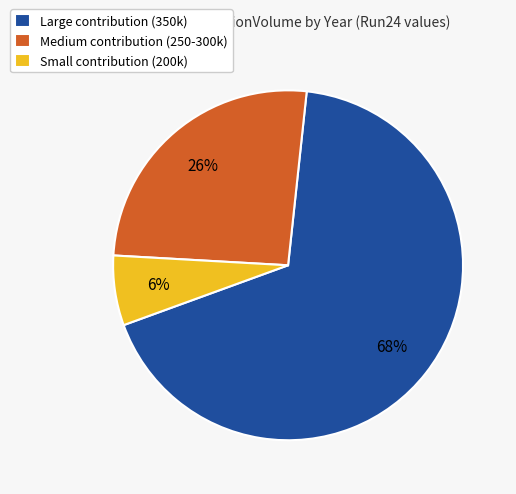

To the nearest percent, what percentage of the pie is Medium contribution (250-300k)?

26%